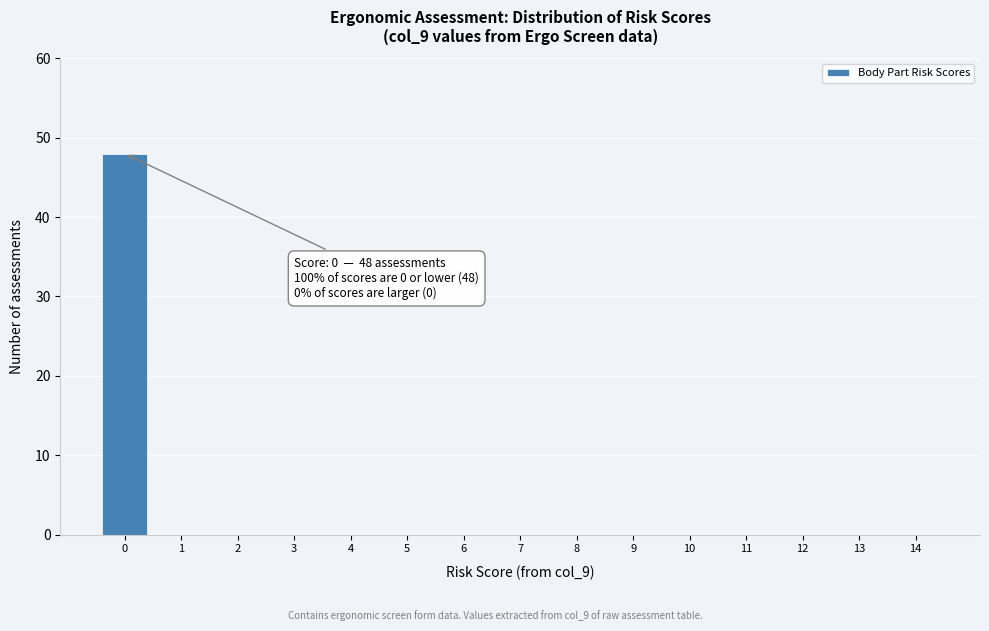

Reading left to right, what are all the values shown in this chart?

0=48	1=0	2=0	3=0	4=0	5=0	6=0	7=0	8=0	9=0	10=0	11=0	12=0	13=0	14=0